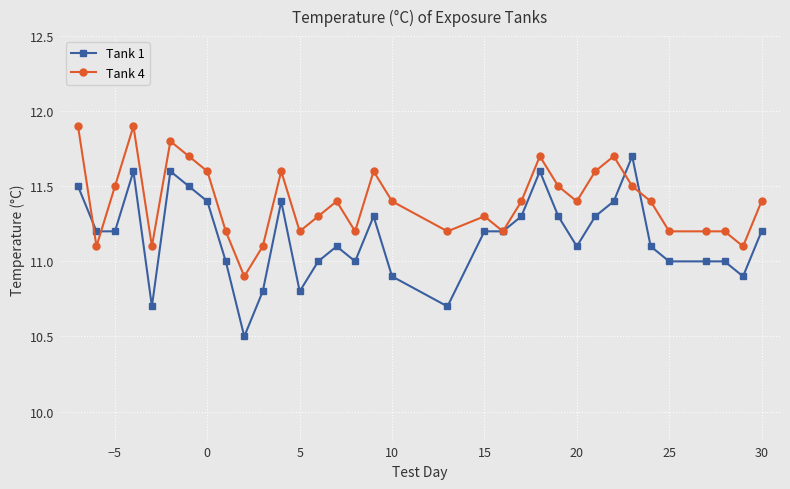

What is the lowest value of the Tank 4 series?

10.9